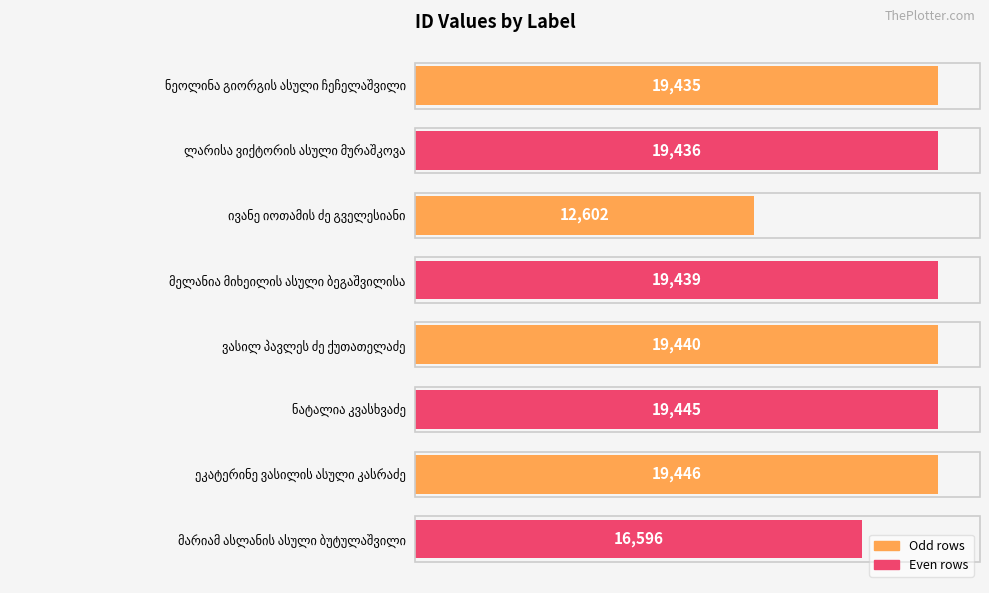

Reading top to bottom, transcribe all the data shown in this chart.

19435	19436	12602	19439	19440	19445	19446	16596